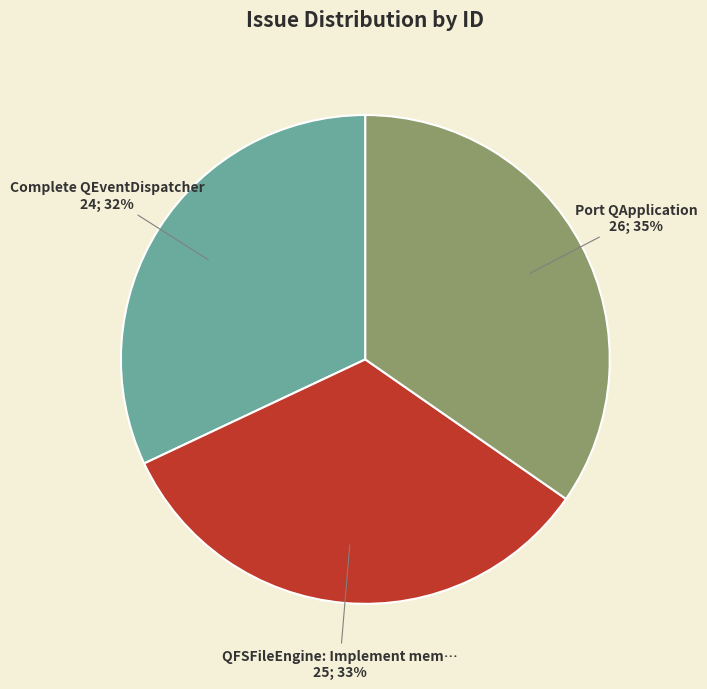

Is there any slice that represents more than half of the pie?

No